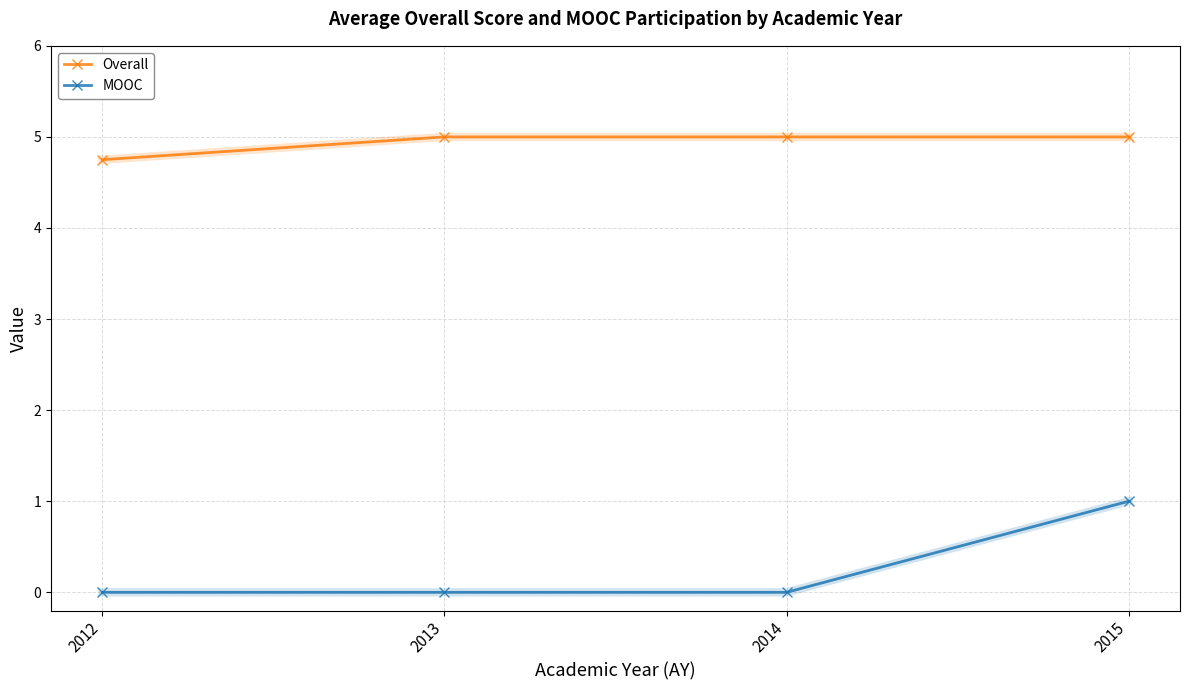

Count the MOOC values in the range 0 to 1.

4